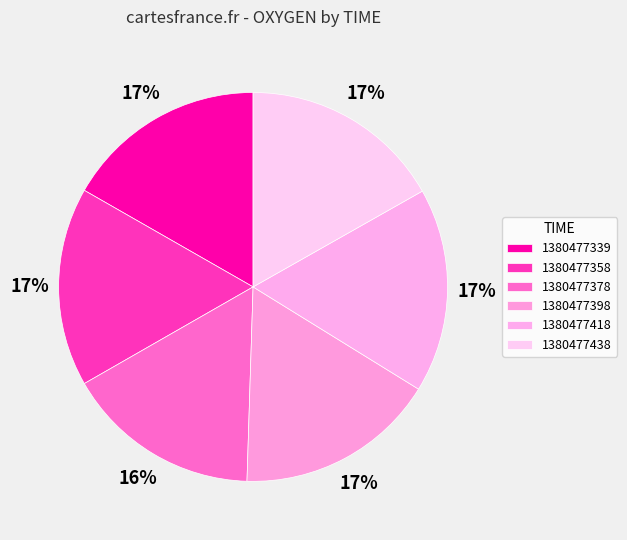

How many segments does this pie chart have?

6